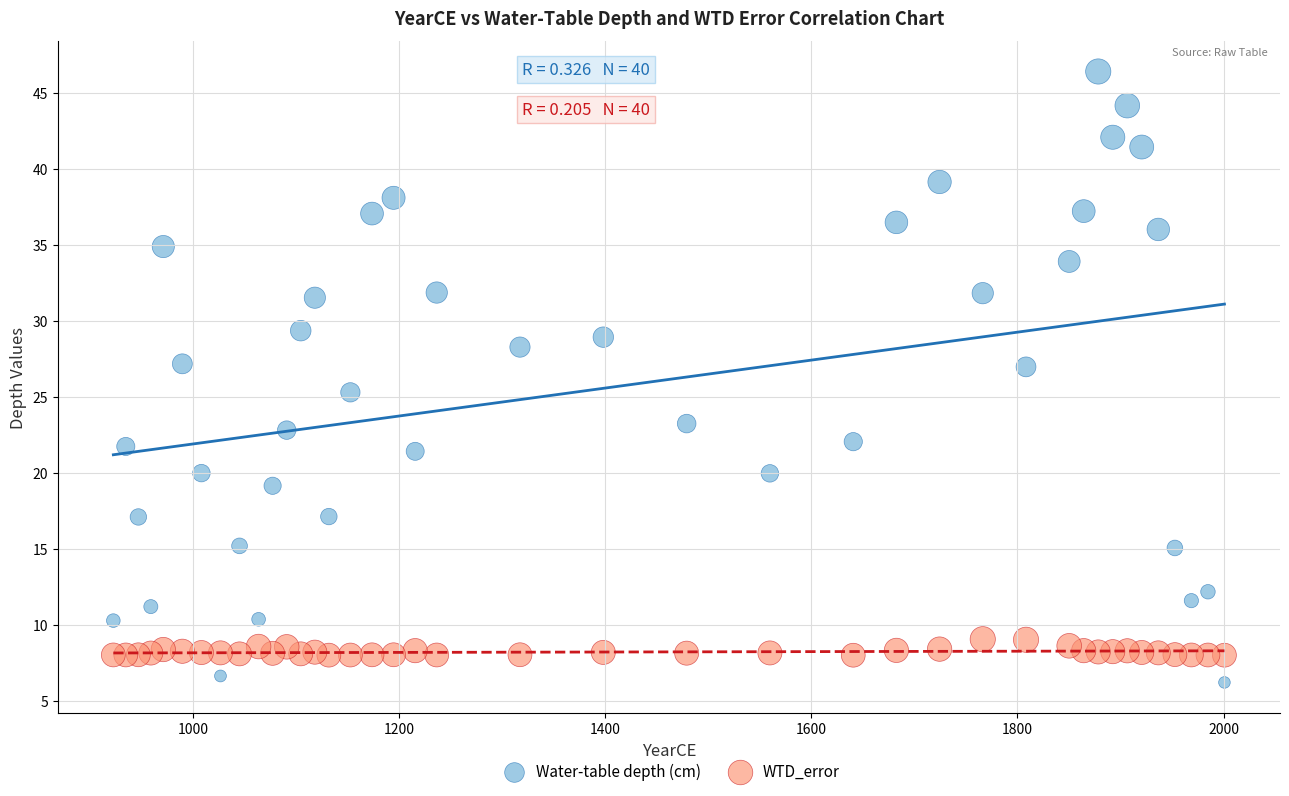

Which series has the largest Y range (max minus min)?

Water-table depth (cm)